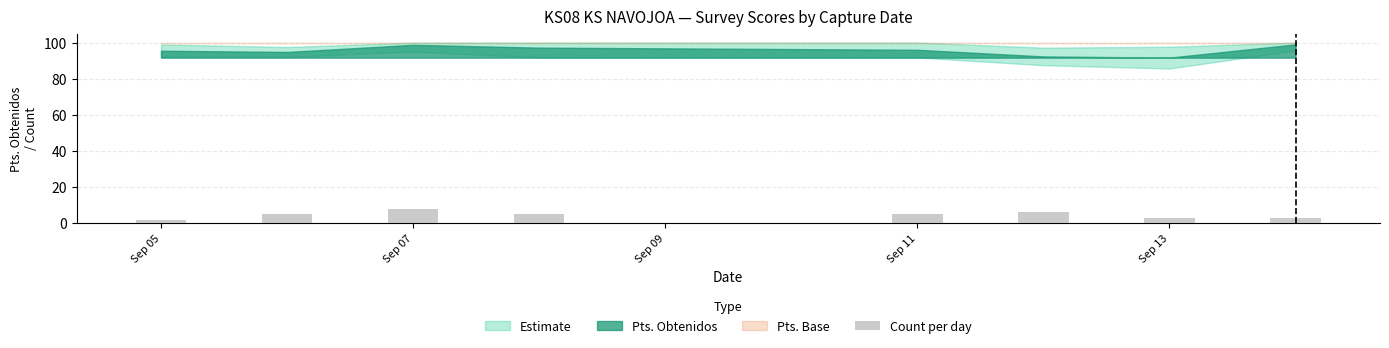

What is the average value?

5